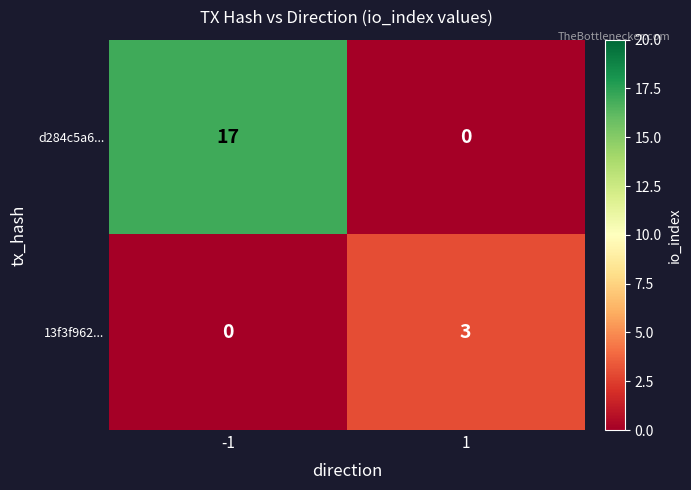

At how many categories does at least one series exceed 8?

1